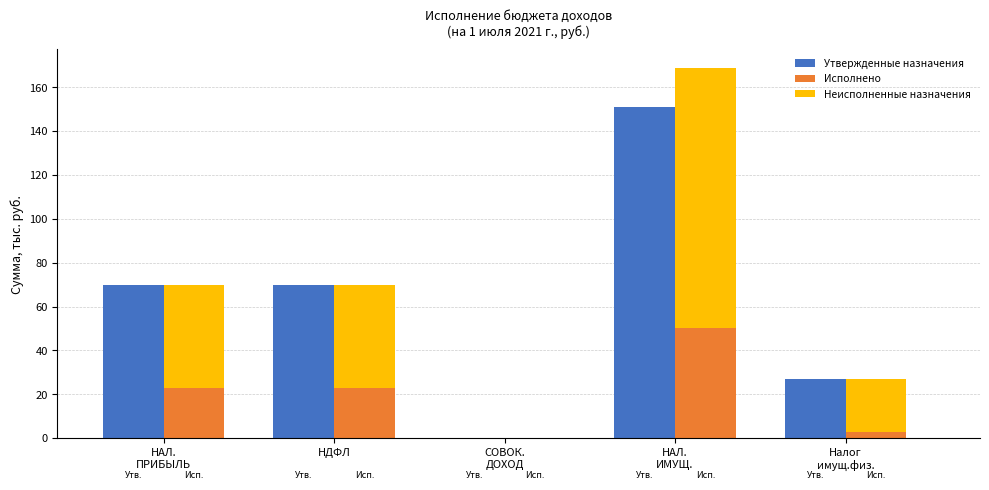

Rank the series at Налог
имущ.физ. from lowest to highest value.

Исполнено, Неисполненные назначения, Утвержденные назначения